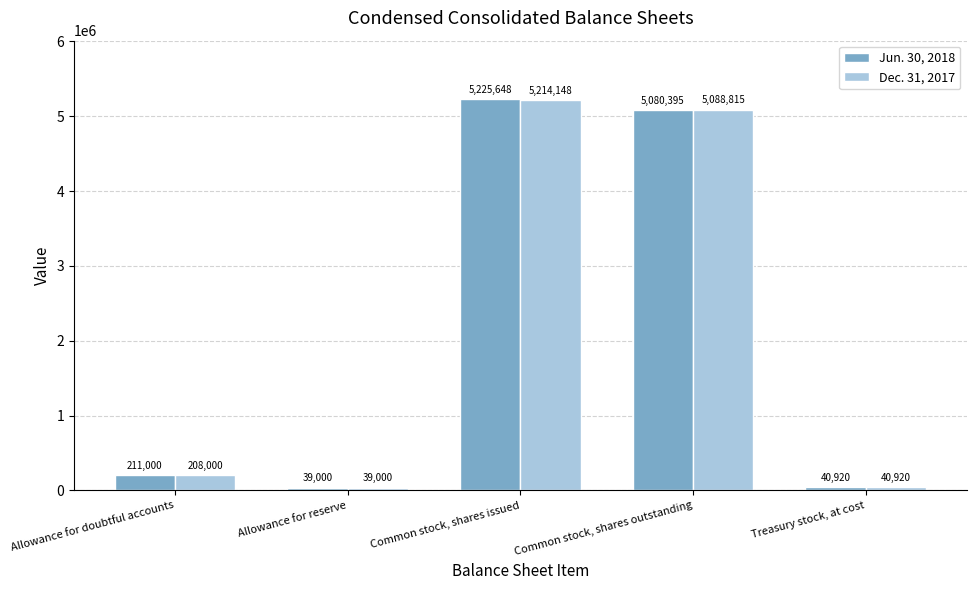

What is the average value of the Jun. 30, 2018 series?

2119393